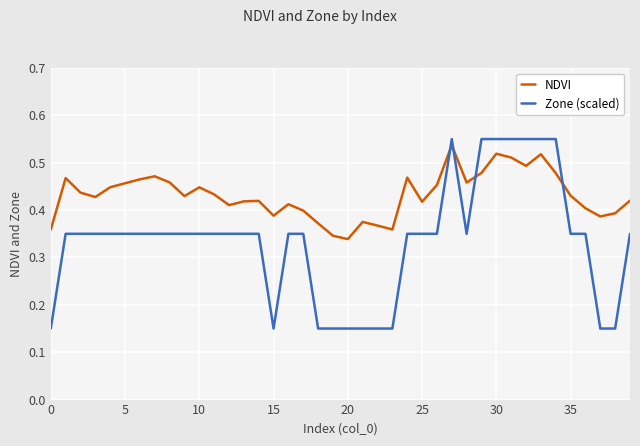

Which series has the widest spread of values?

Zone (scaled)